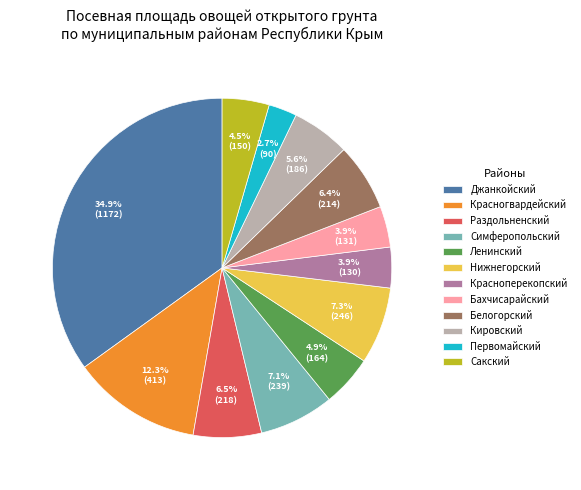

Which category has the biggest portion of the pie?

Джанкойский